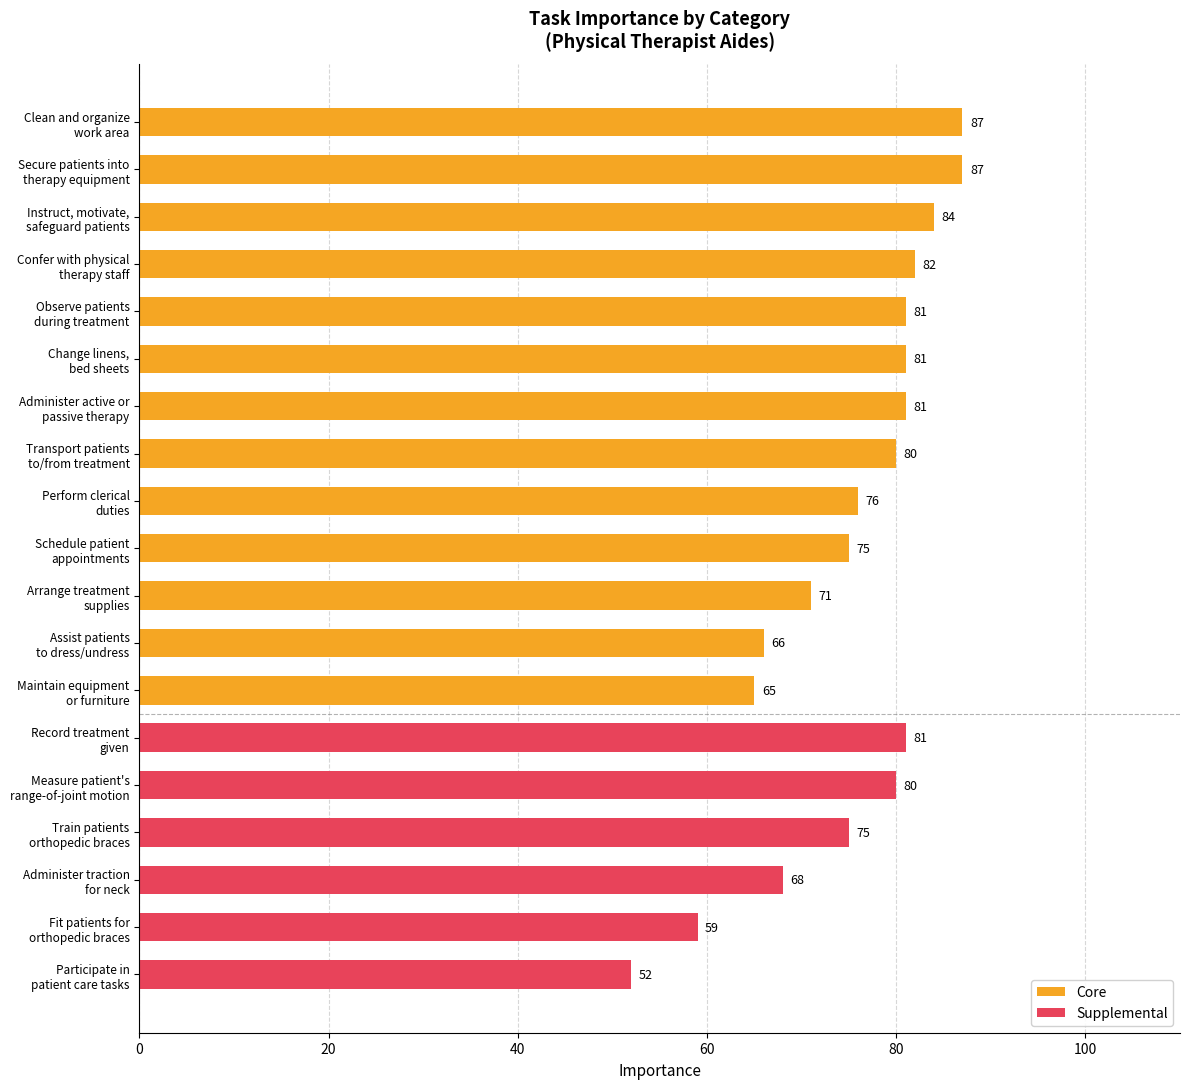

At which category does the chart reach its peak across all series?

Clean and organize
work area